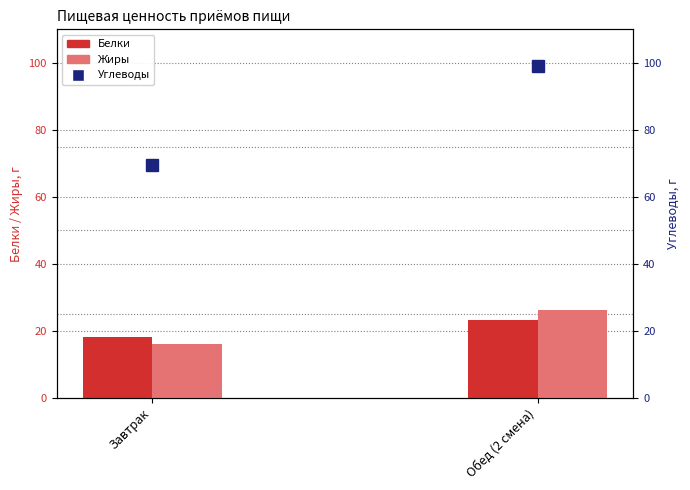

What are all the series names shown in the legend?

Белки, Жиры, Углеводы